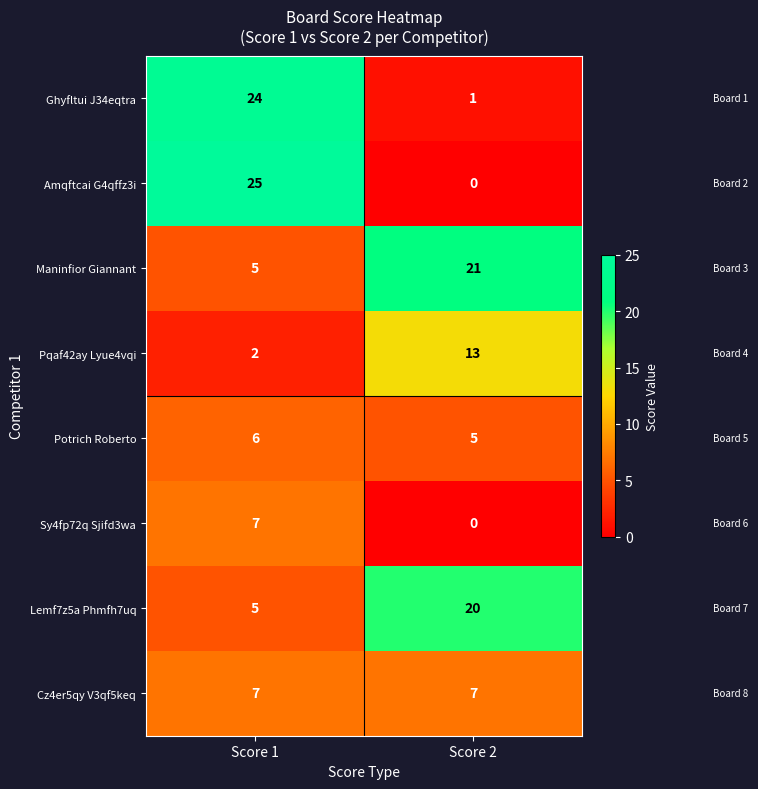

Reading left to right, list all the values displayed in this chart.

Ghyfltui J34eqtra: Score 1=24	Score 2=1
Amqftcai G4qffz3i: Score 1=25	Score 2=0
Maninfior Giannant: Score 1=5	Score 2=21
Pqaf42ay Lyue4vqi: Score 1=2	Score 2=13
Potrich Roberto: Score 1=6	Score 2=5
Sy4fp72q Sjifd3wa: Score 1=7	Score 2=0
Lemf7z5a Phmfh7uq: Score 1=5	Score 2=20
Cz4er5qy V3qf5keq: Score 1=7	Score 2=7